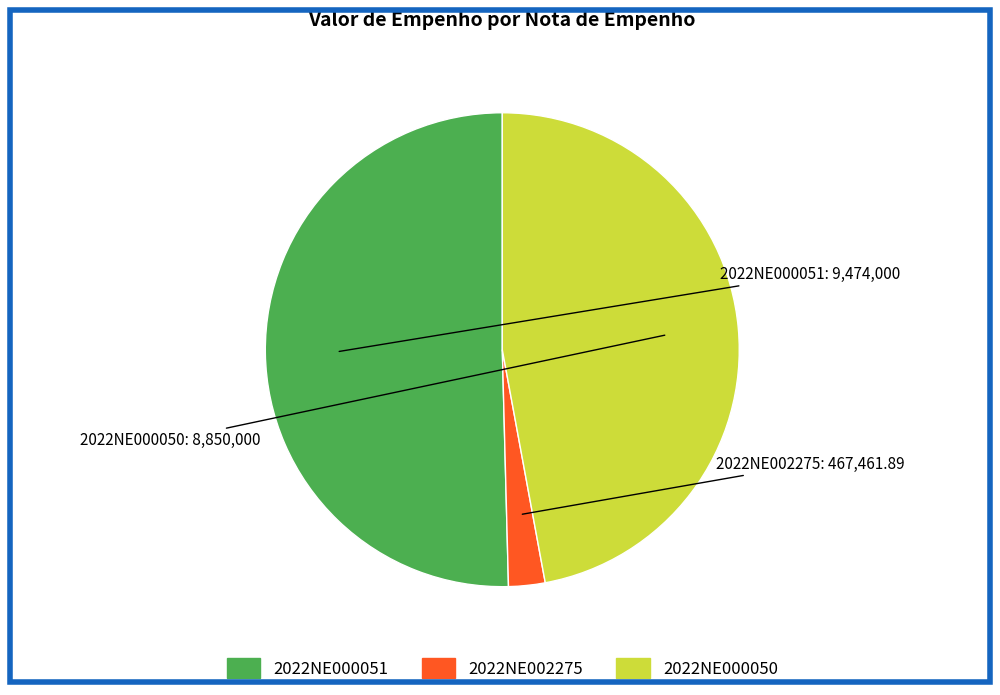

Which slice represents more than half of the pie?

2022NE000051